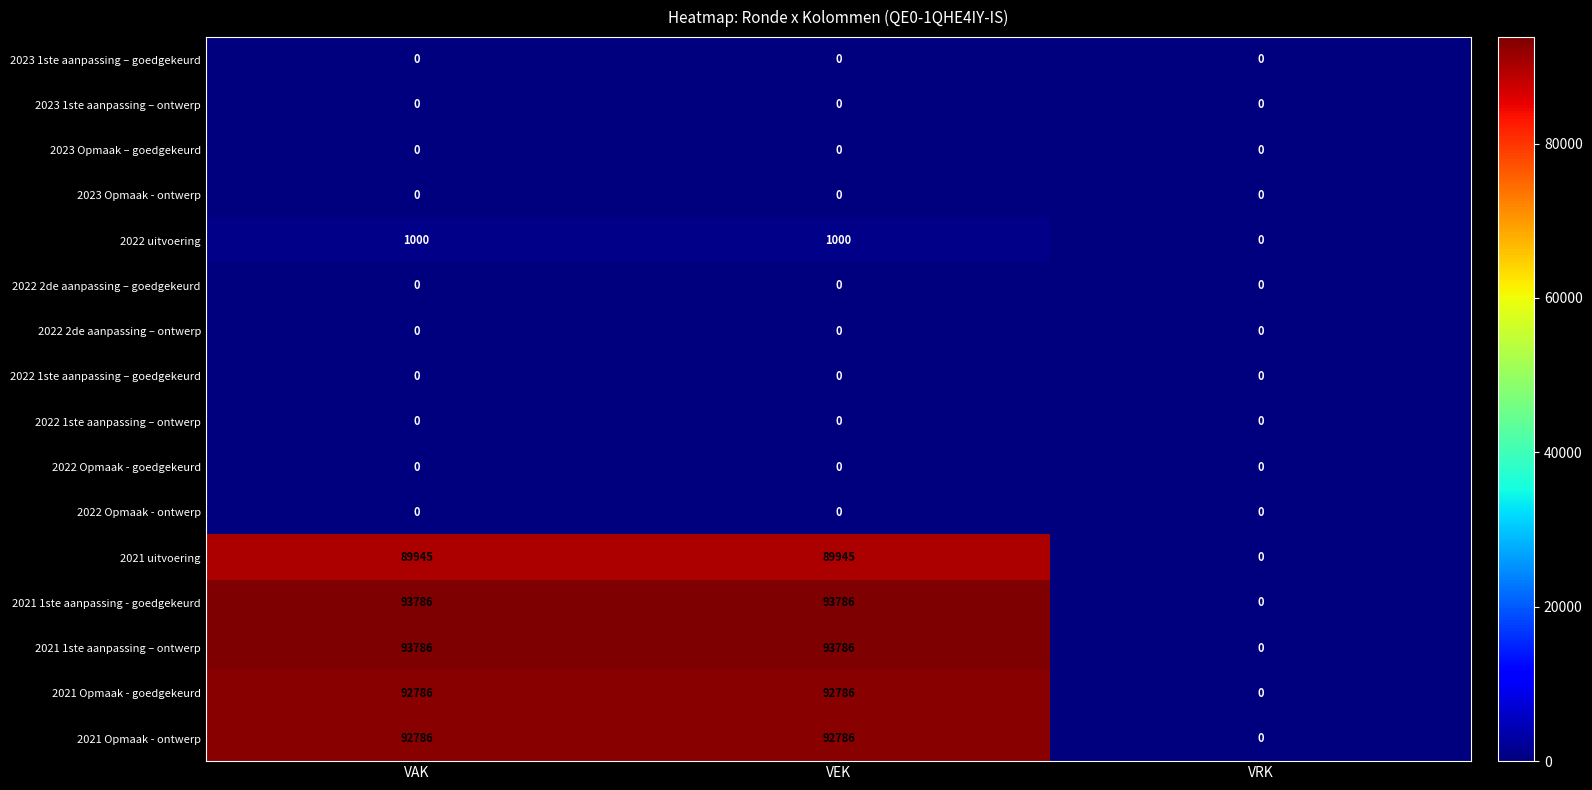

Is it true that 2021 Opmaak - goedgekeurd equals 139672 at VAK?

False